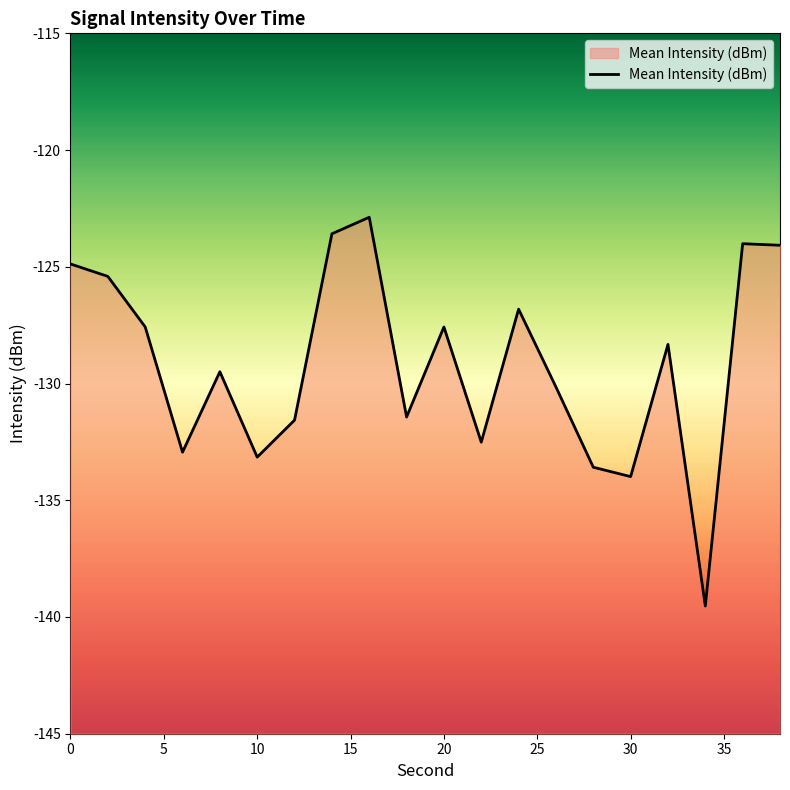

How many interior local valleys (lower than both neighbors) does the data have?

6